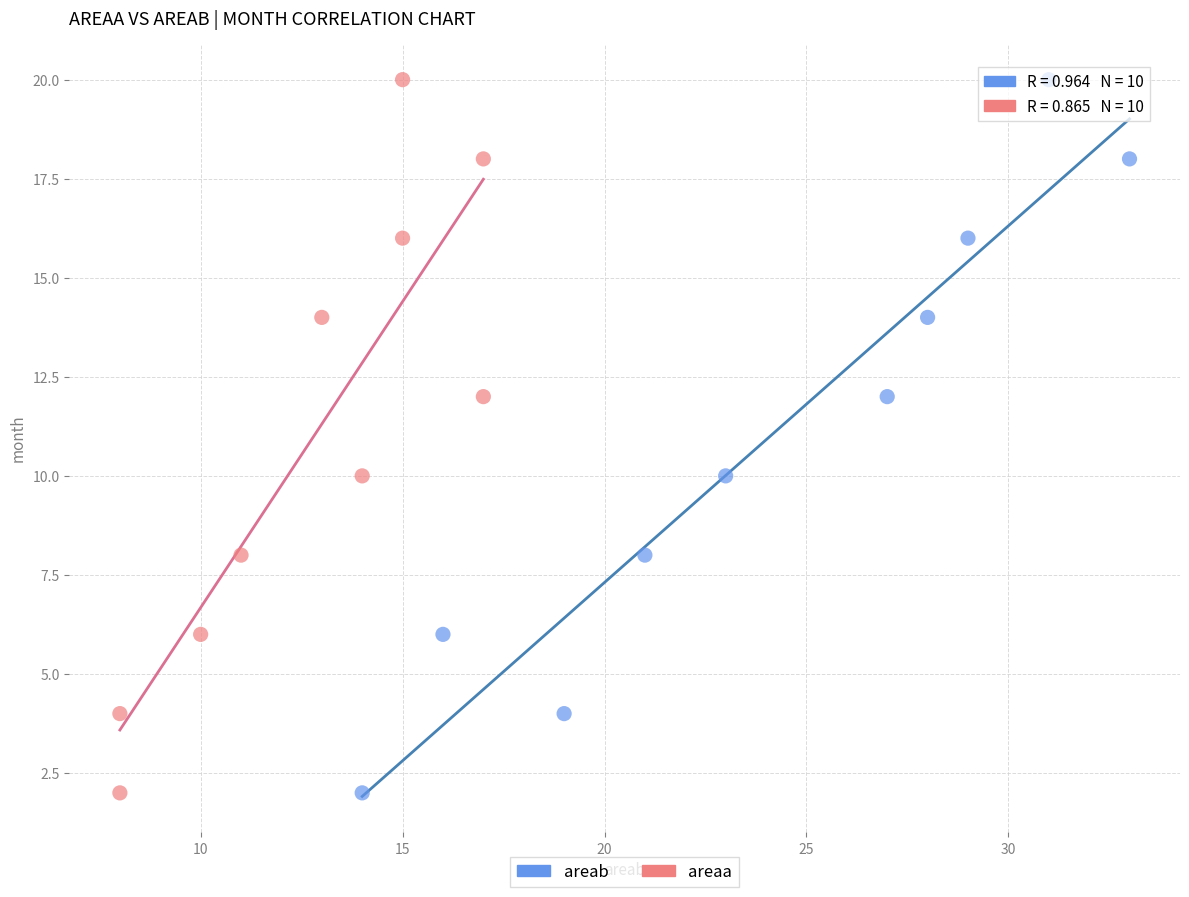

What are all the series names shown in the legend?

areab, areaa